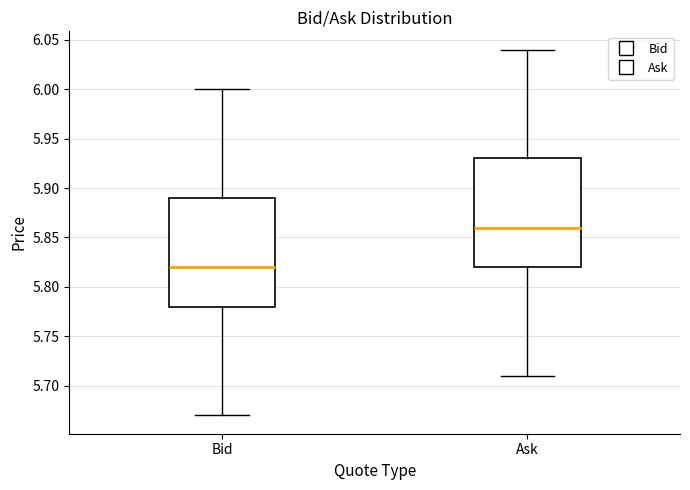

Reading left to right, transcribe this box plot: for each box, give where its median line is, the range the box spans, and where its two whiskers end, as read against the y-axis. The values are not printed on the chart, so give them approximately, as read against the axis.

Bid: median 5.82, box 5.78 to 5.89, whiskers 5.67 to 6.00
Ask: median 5.86, box 5.82 to 5.93, whiskers 5.71 to 6.04